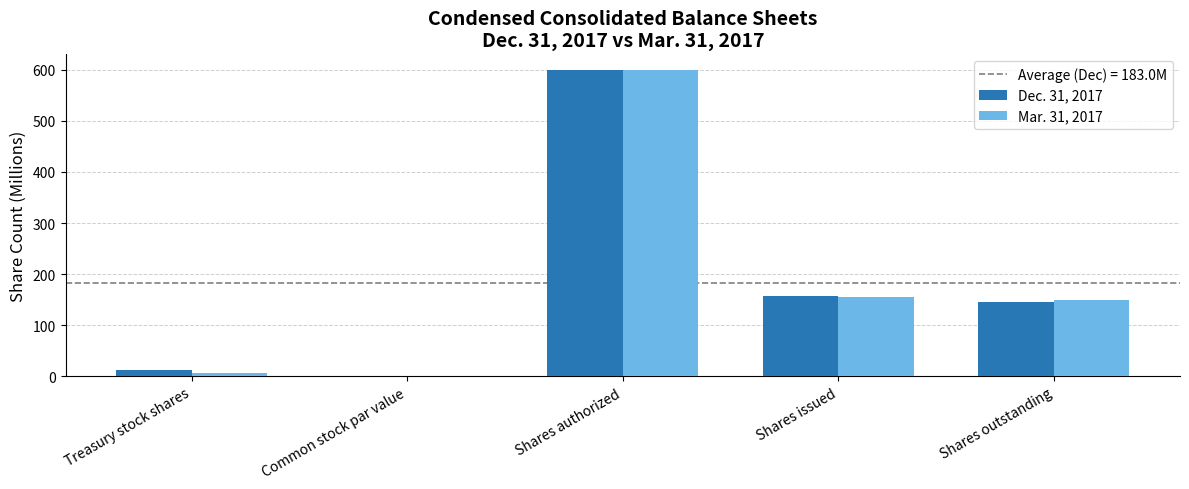

What value does the Mar. 31, 2017 series have at Shares outstanding?

148.9